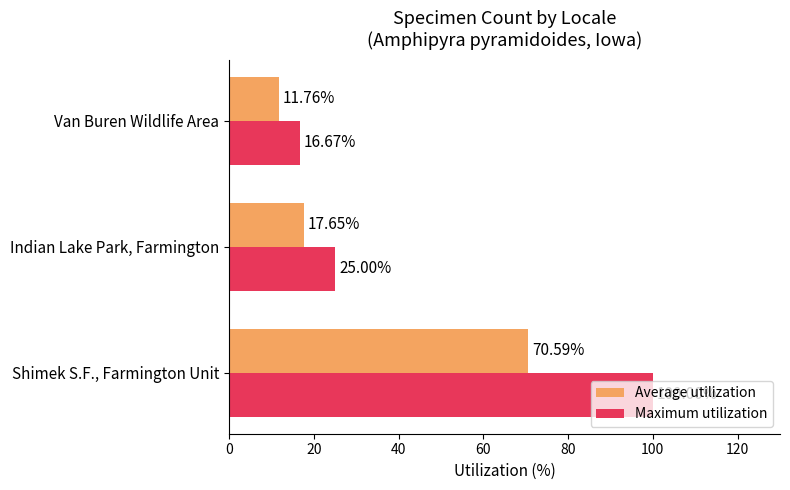

Where is Average utilization nearest to the value 41?

Indian Lake Park, Farmington